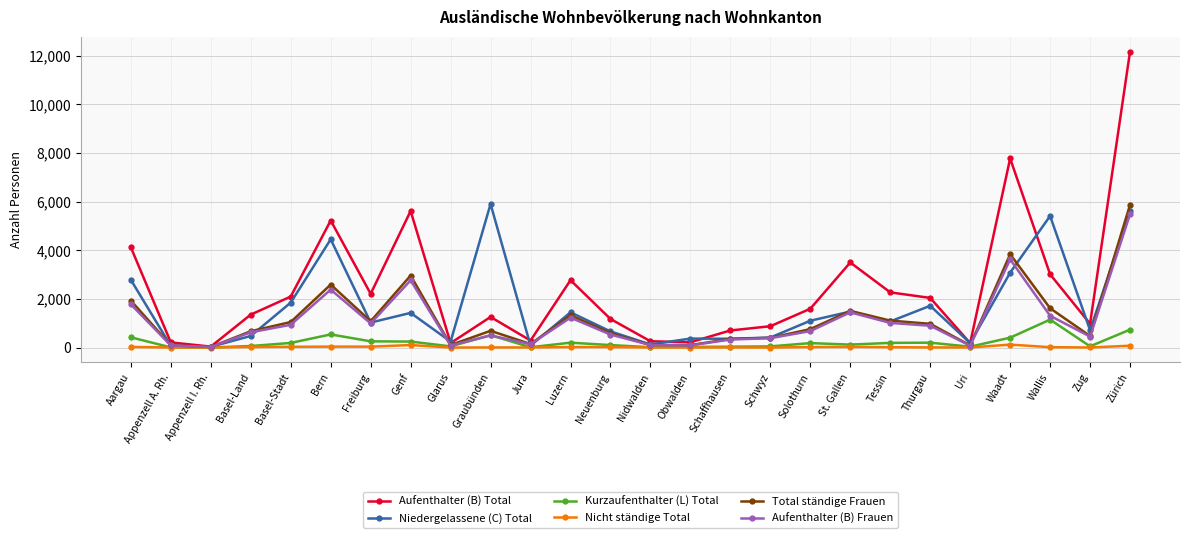

What is the value of the Niedergelassene (C) Total point at the 5th from the left?

1848